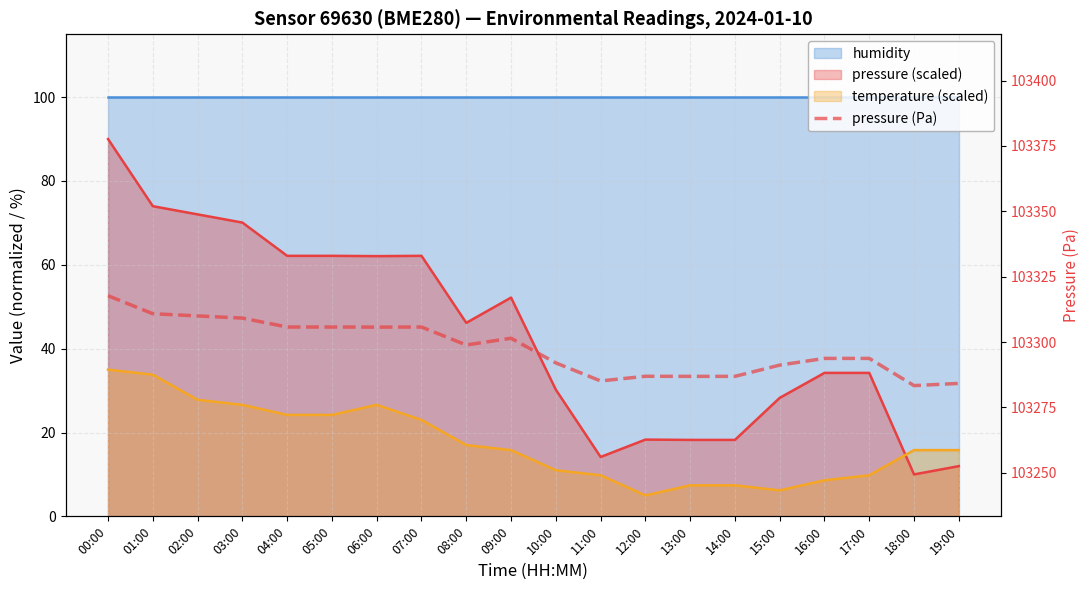

Does the chart have visible grid lines?

Yes